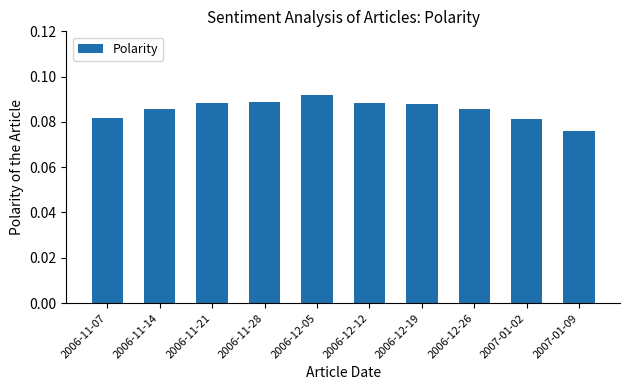

At which category does the chart reach its minimum across all series?

2007-01-09